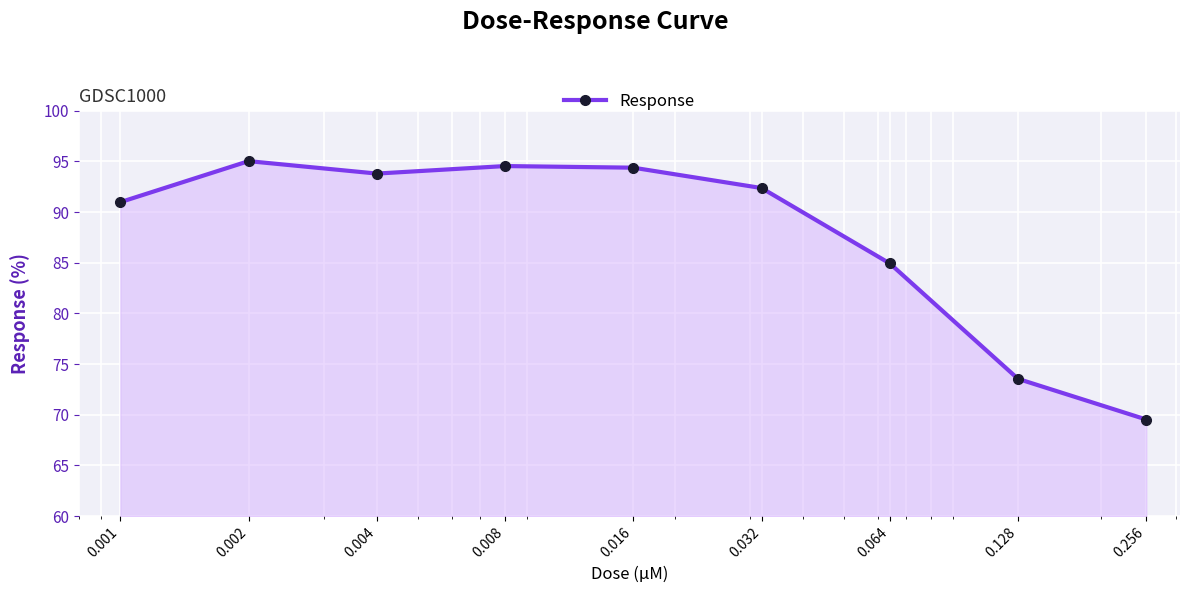

True or false: the data has more than 2 interior local peaks.

False